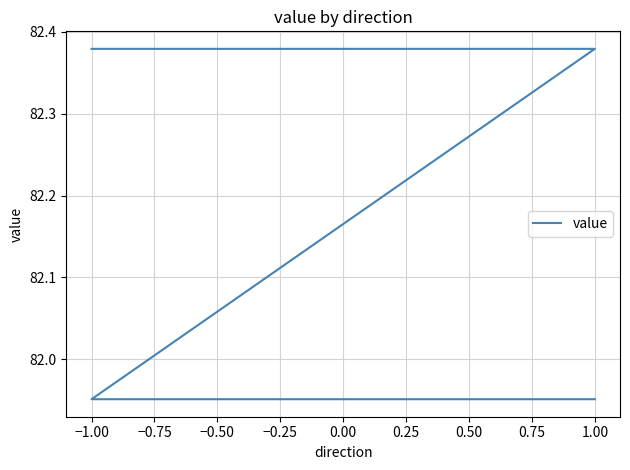

True or false: the data has more than 1 interior local peaks.

False